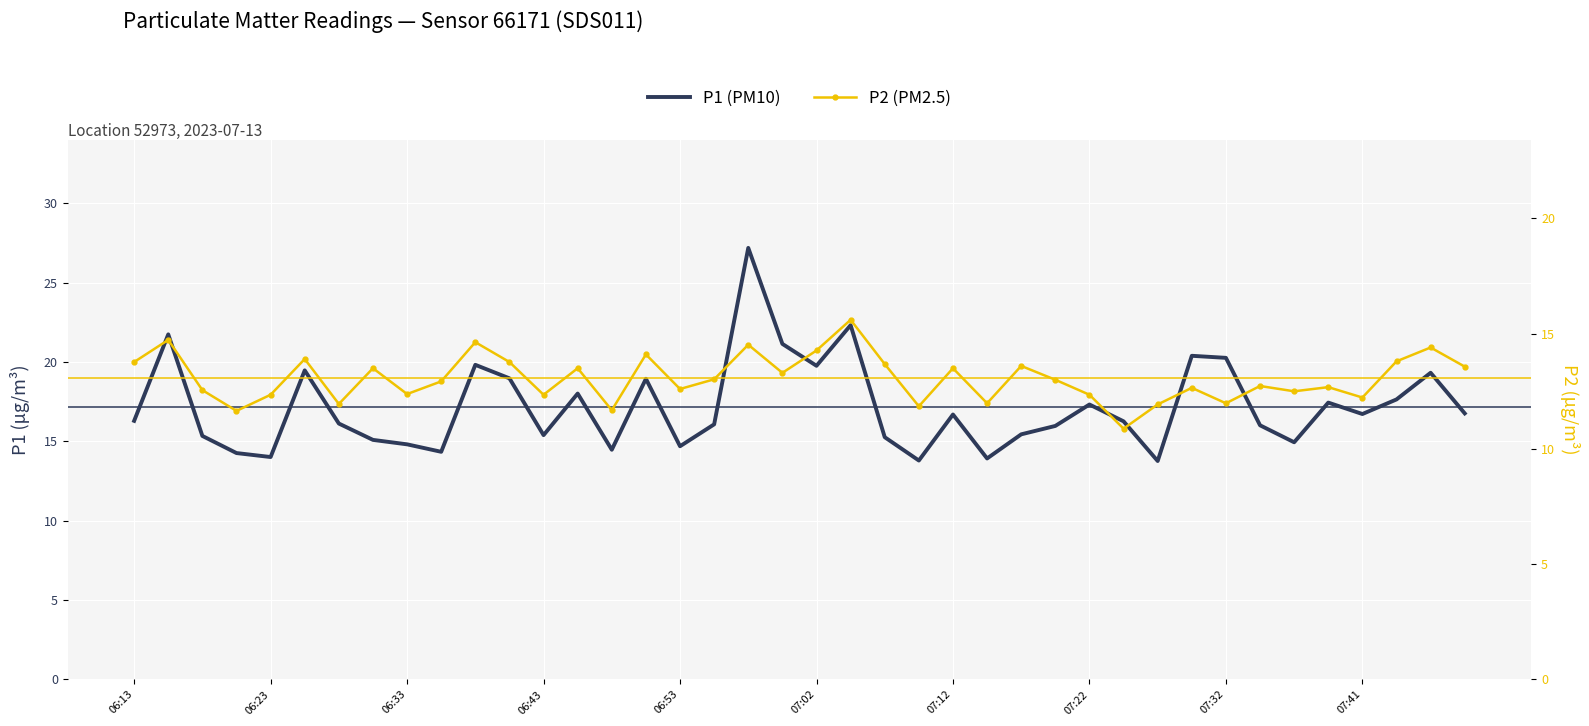

The value of P1 at 07:02 is 19.8. True or false?

True